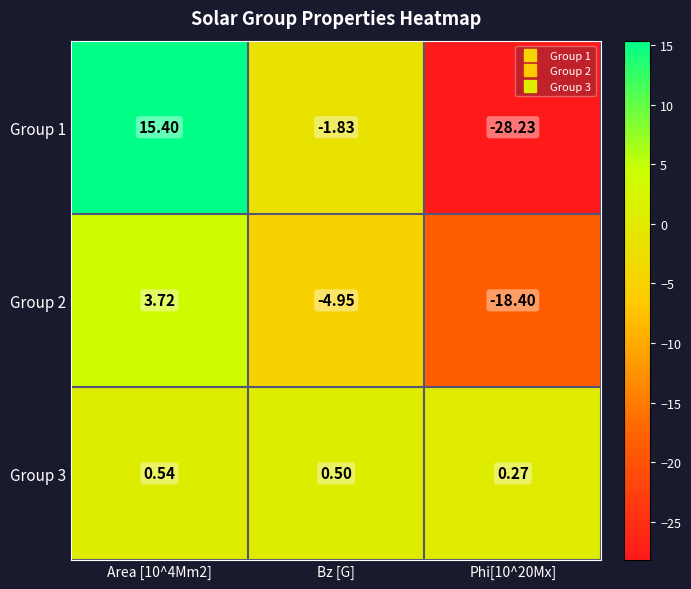

Is the value of Group 2 at Area [10^4Mm2] greater than the value of Group 1 at Bz [G]?

Yes